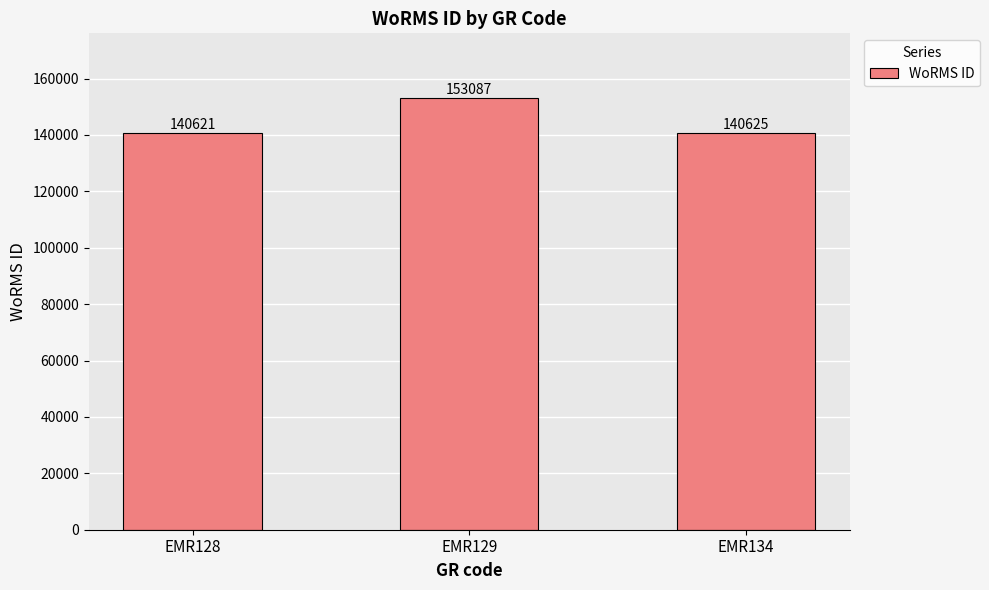

True or false: the data shows 41641 at EMR134.

False